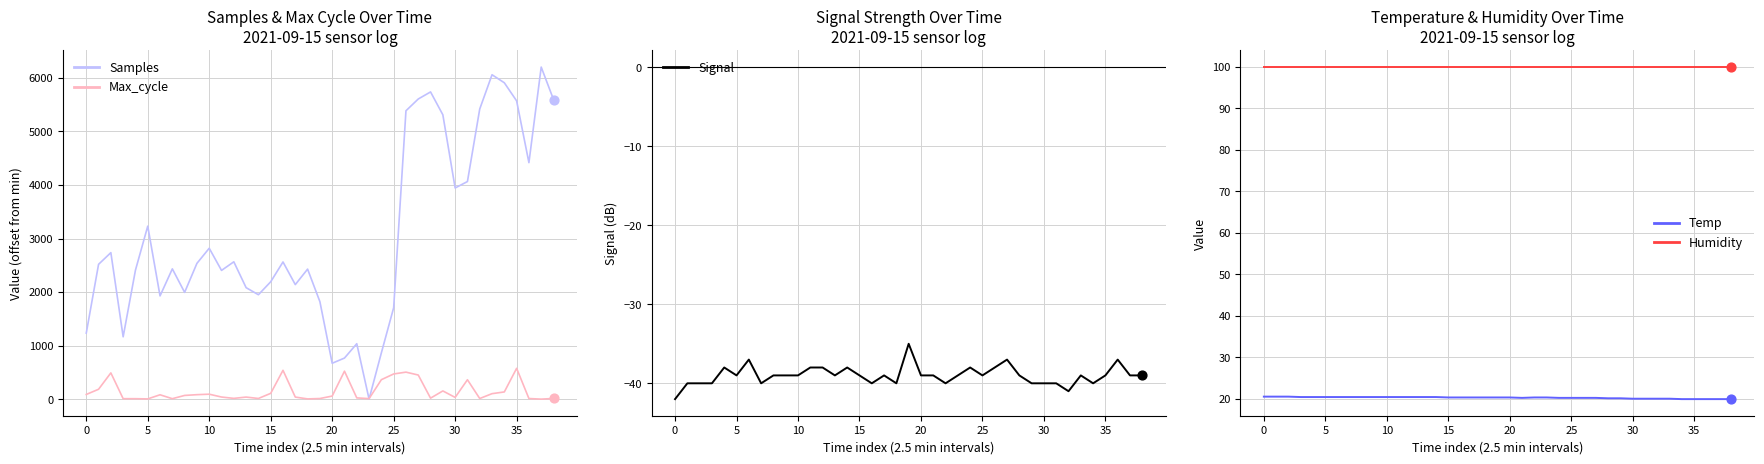

Which series has the widest spread of Y values?

Samples